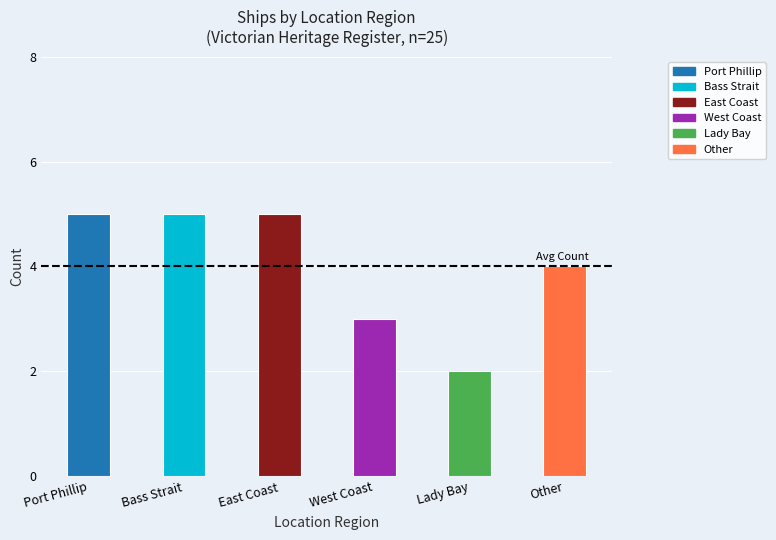

How many values are below 5?

3